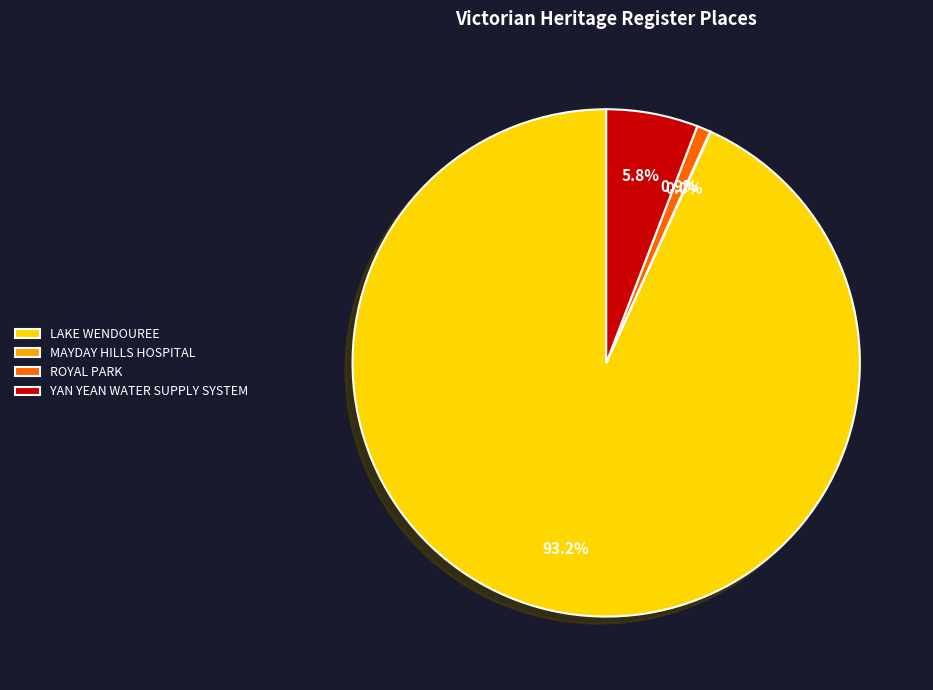

What is the total percentage of YAN YEAN WATER SUPPLY SYSTEM and LAKE WENDOUREE?

99.1%